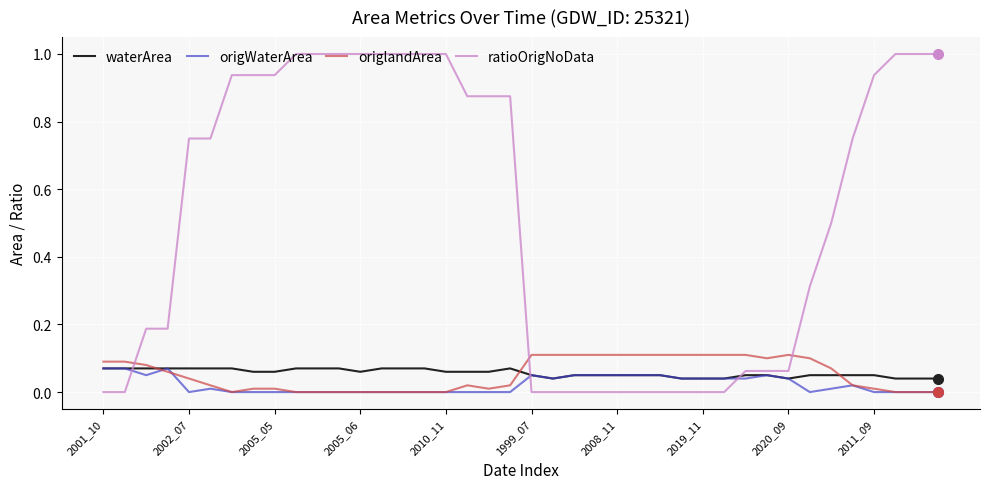

Which series has the largest total across all categories?

ratioOrigNoData